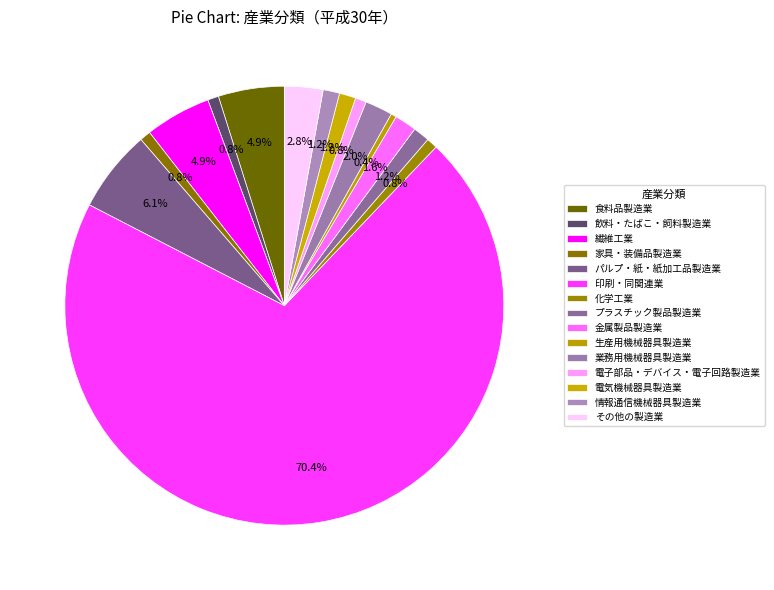

The 電気機械器具製造業 slice represents 1% of the pie. True or false?

True